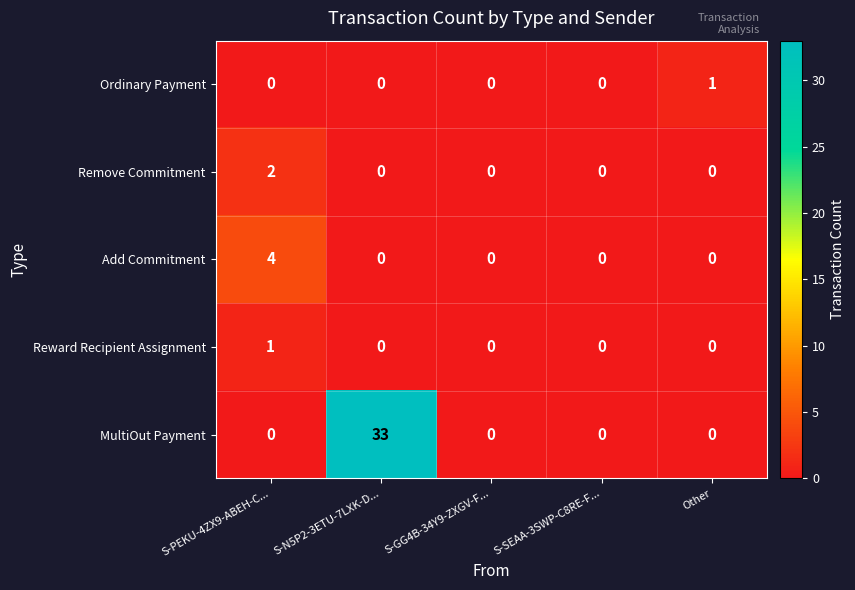

Count the Add Commitment values in the range 0 to 1.

4